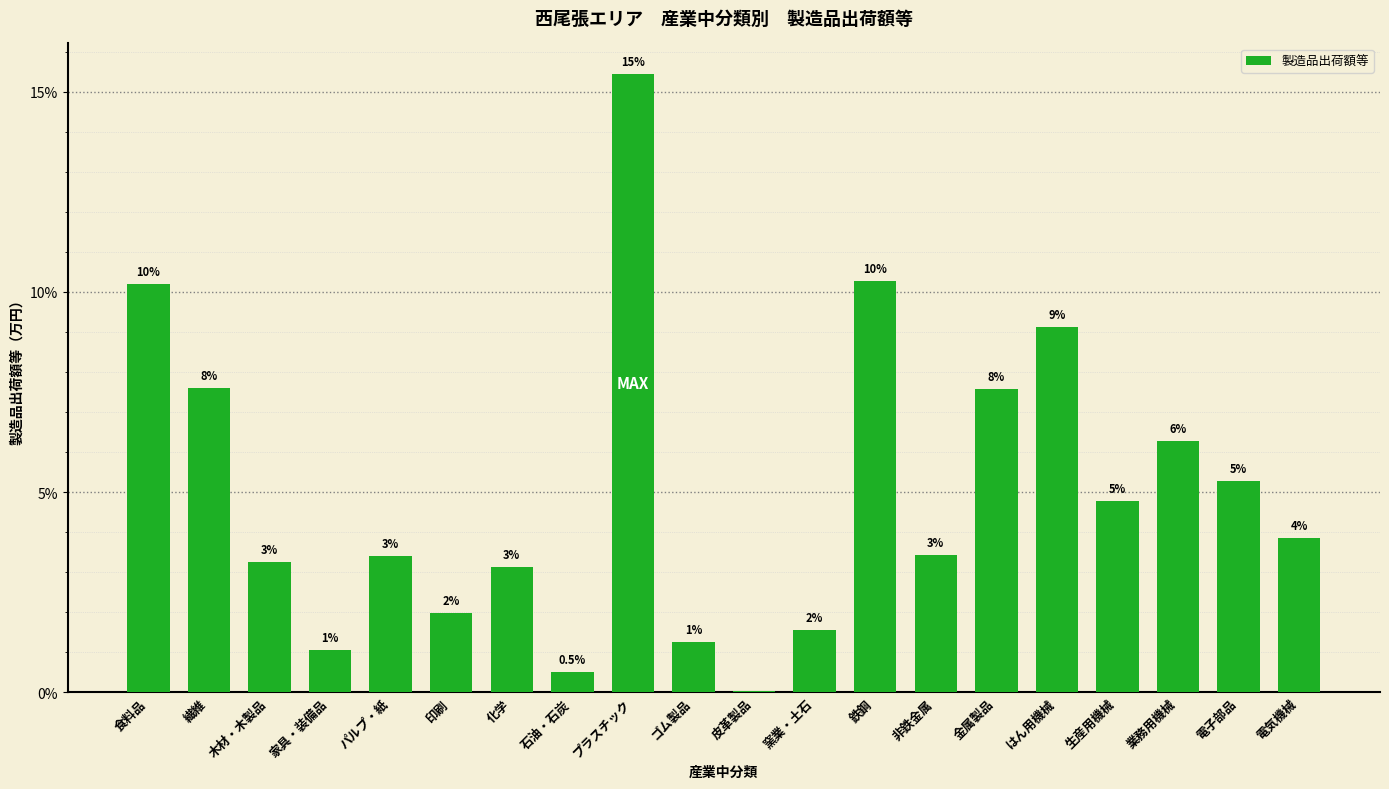

Reading left to right, transcribe all the data shown in this chart.

10.2	7.6	3.2	1.0	3.4	2.0	3.1	0.5	15.4	1.3	0.0	1.5	10.3	3.4	7.6	9.1	4.8	6.3	5.3	3.9